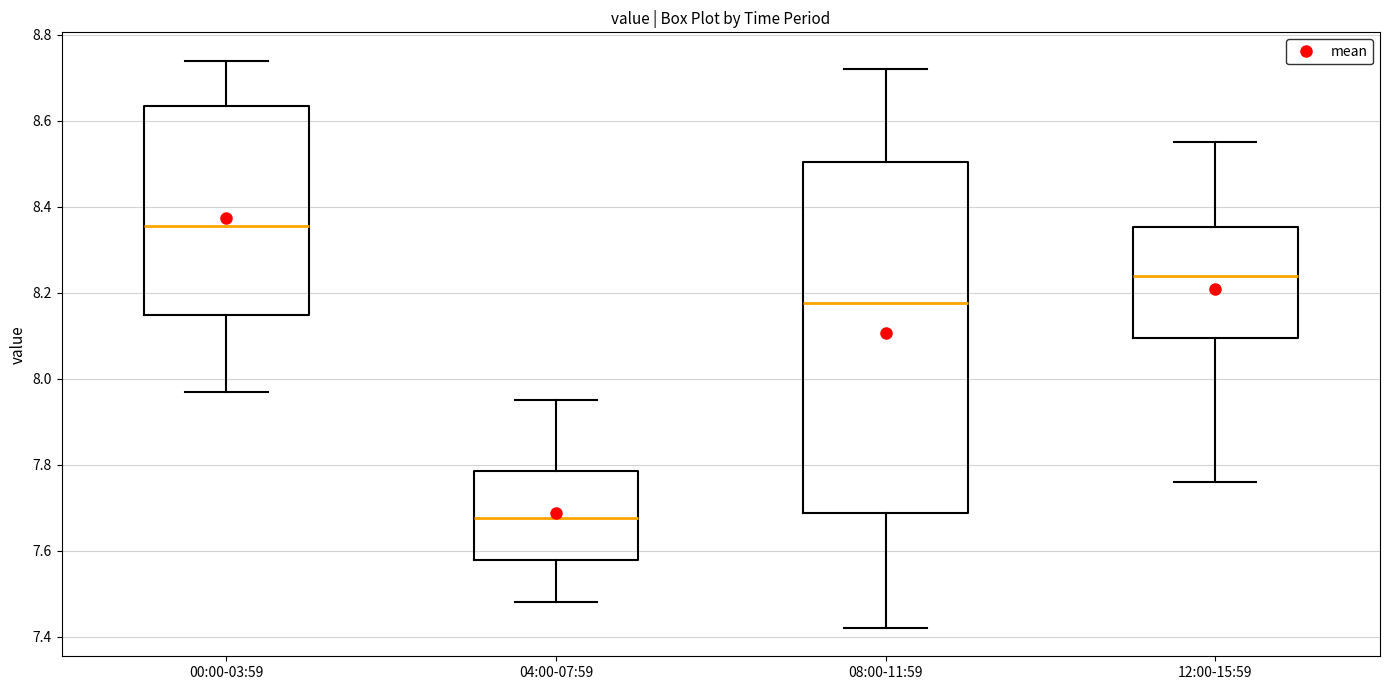

Which box has the highest median line?

00:00-03:59